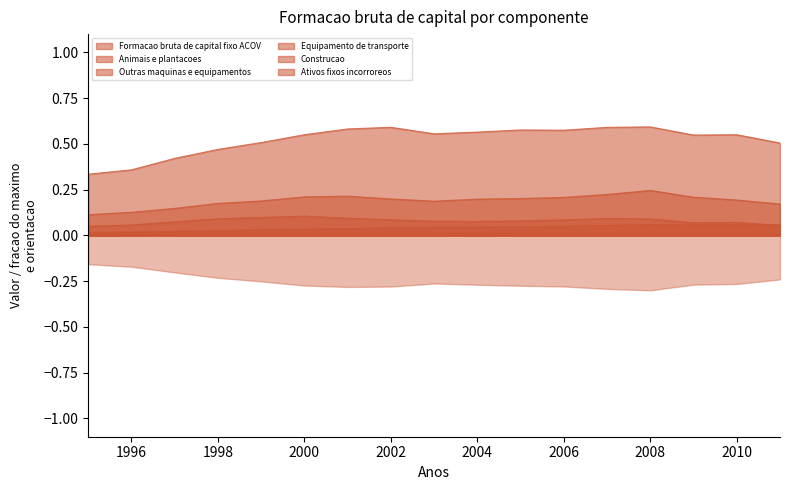

Rank the series at 2000 from lowest to highest value.

Ativos fixos incorroreos, Formacao bruta de capital fixo ACOV, Equipamento de transporte, Animais e plantacoes, Outras maquinas e equipamentos, Construcao